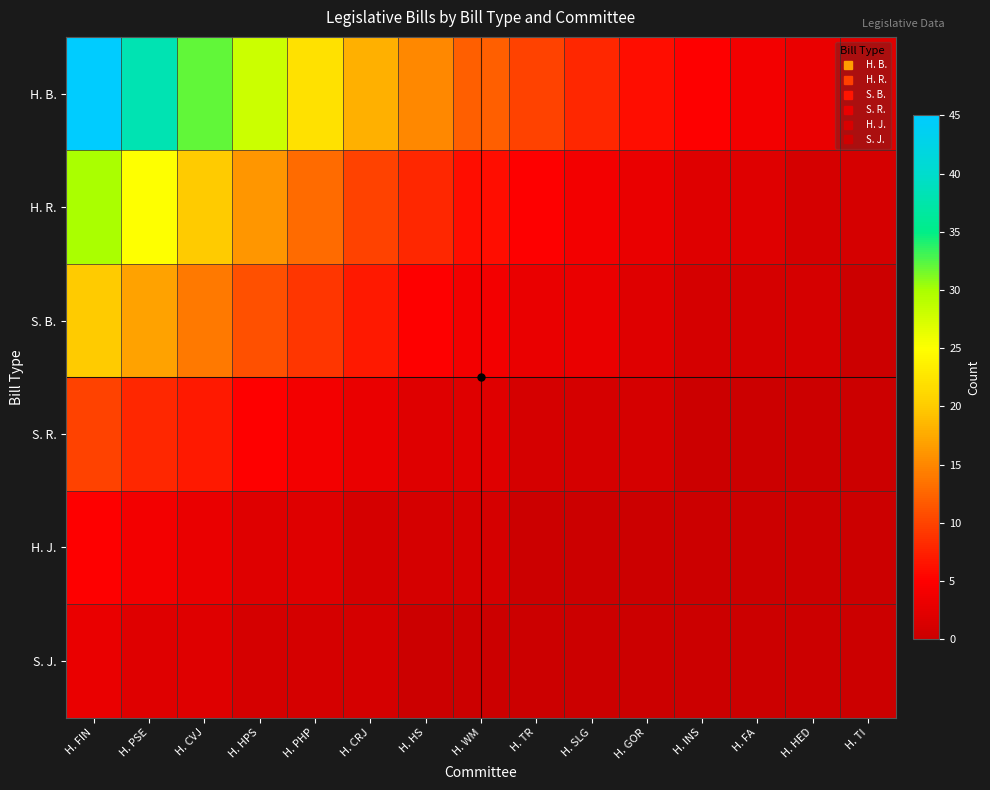

Reading left to right, list all the values displayed in this chart.

H. B.: H. FIN=45	H. PSE=38	H. CVJ=32	H. HPS=28	H. PHP=22	H. CRJ=18	H. HS=15	H. WM=12	H. TR=10	H. SLG=8	H. GOR=6	H. INS=5	H. FA=4	H. HED=3	H. TI=2
H. R.: H. FIN=30	H. PSE=25	H. CVJ=20	H. HPS=16	H. PHP=13	H. CRJ=10	H. HS=8	H. WM=6	H. TR=5	H. SLG=4	H. GOR=3	H. INS=2	H. FA=2	H. HED=1	H. TI=1
S. B.: H. FIN=20	H. PSE=17	H. CVJ=14	H. HPS=11	H. PHP=9	H. CRJ=7	H. HS=5	H. WM=4	H. TR=3	H. SLG=3	H. GOR=2	H. INS=1	H. FA=1	H. HED=1	H. TI=0
S. R.: H. FIN=10	H. PSE=8	H. CVJ=7	H. HPS=5	H. PHP=4	H. CRJ=3	H. HS=2	H. WM=2	H. TR=1	H. SLG=1	H. GOR=1	H. INS=0	H. FA=0	H. HED=0	H. TI=0
H. J.: H. FIN=5	H. PSE=4	H. CVJ=3	H. HPS=2	H. PHP=2	H. CRJ=1	H. HS=1	H. WM=1	H. TR=0	H. SLG=0	H. GOR=0	H. INS=0	H. FA=0	H. HED=0	H. TI=0
S. J.: H. FIN=3	H. PSE=2	H. CVJ=2	H. HPS=1	H. PHP=1	H. CRJ=1	H. HS=0	H. WM=0	H. TR=0	H. SLG=0	H. GOR=0	H. INS=0	H. FA=0	H. HED=0	H. TI=0